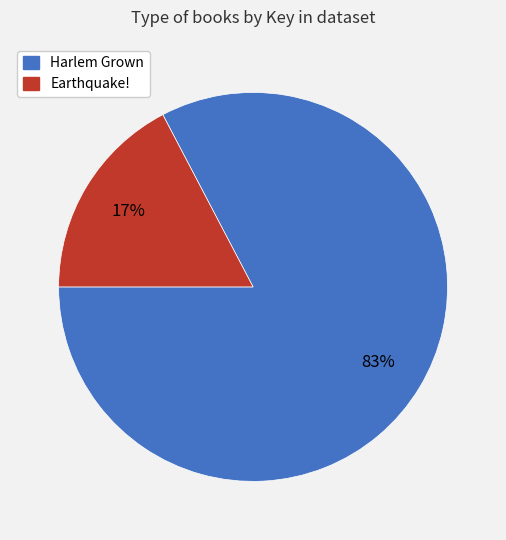

To the nearest percent, what is the average slice percentage?

50%